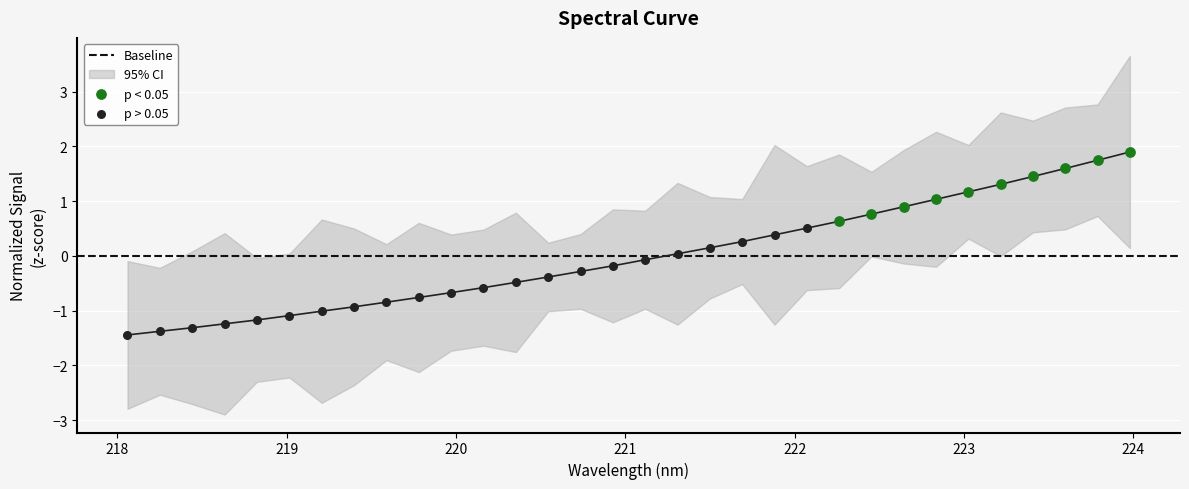

Which has a higher value, 220.1623 or 219.7801?

220.1623